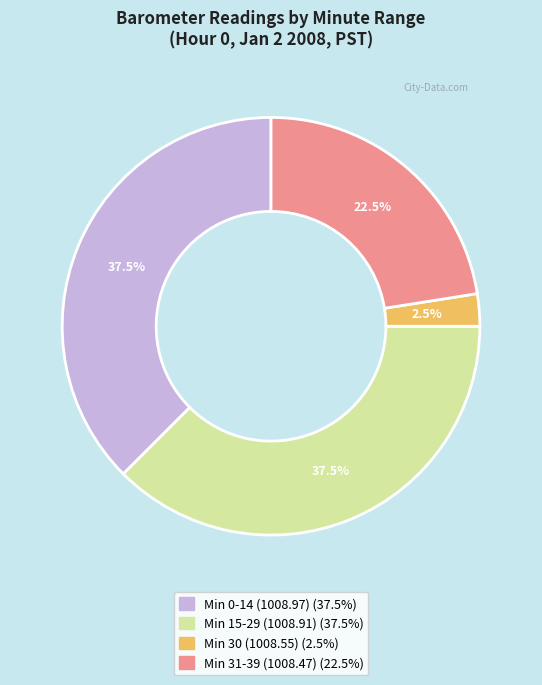

Does any single category account for the majority?

No